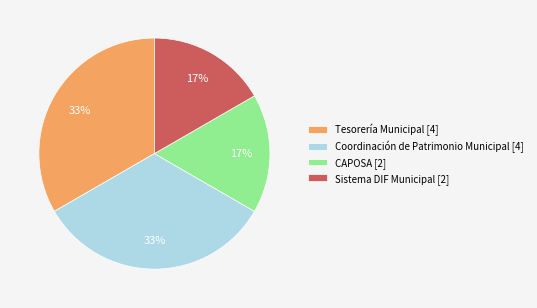

To the nearest percent, what is the average slice percentage?

25%